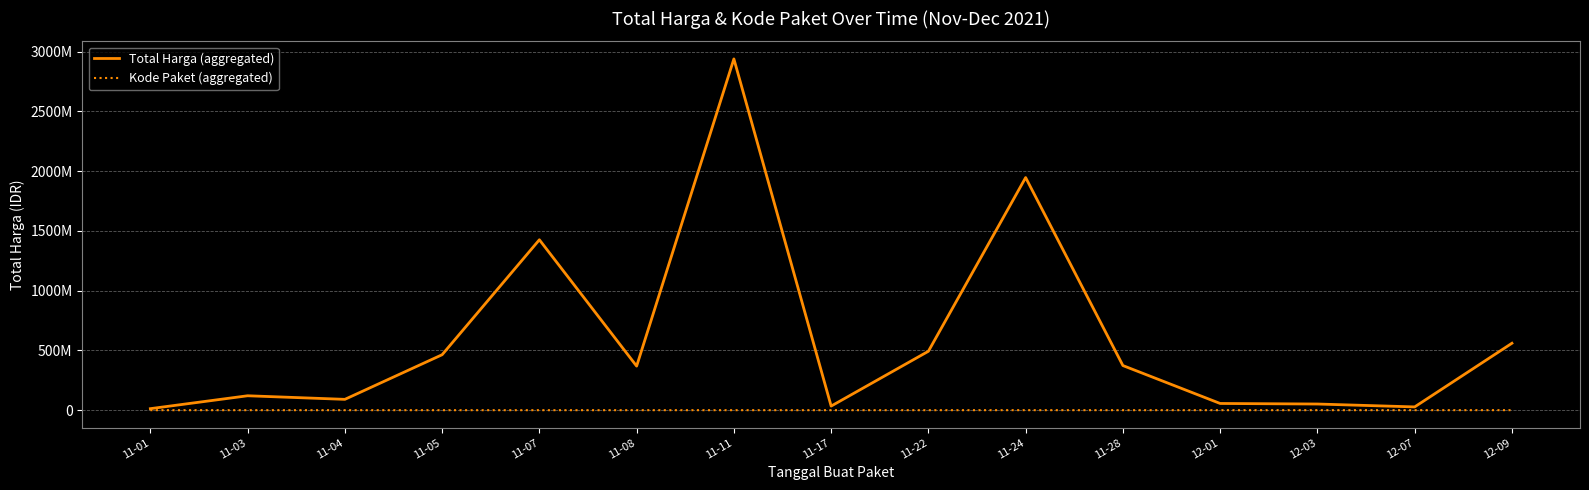

What is the label of the 13th point from the left?

12-03